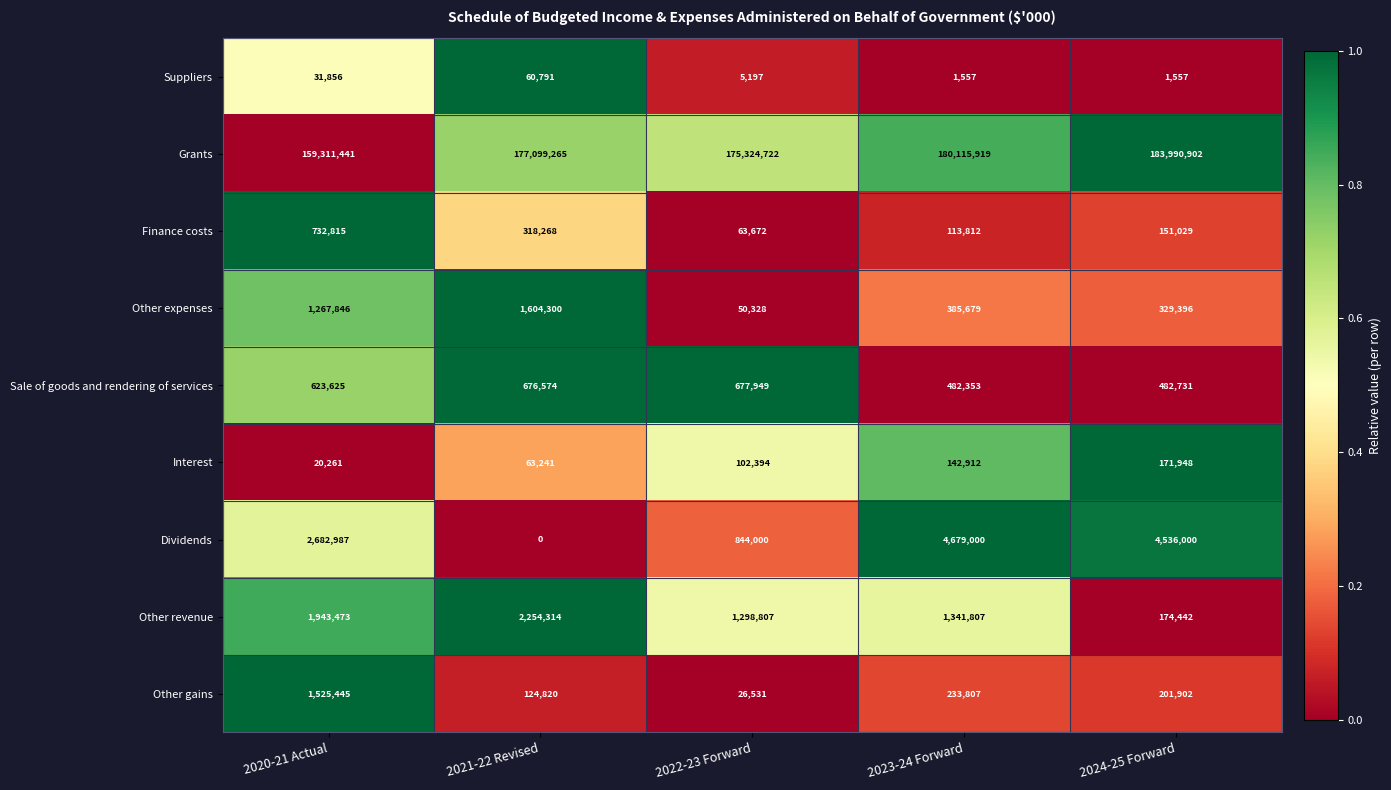

At which category is the sum across all series the highest?

2024-25 Forward